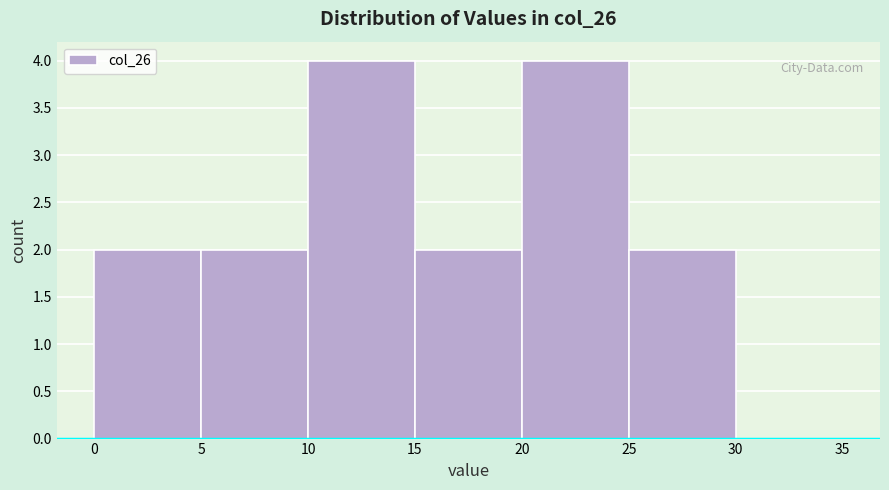

Reading left to right, list every bar in this chart as the range it spans on the x-axis followed by its height. The values are not printed on the chart, so give them approximately, as read against the axis.

0 to 5: 2
5 to 10: 2
10 to 15: 4
15 to 20: 2
20 to 25: 4
25 to 30: 2
30 to 35: 0